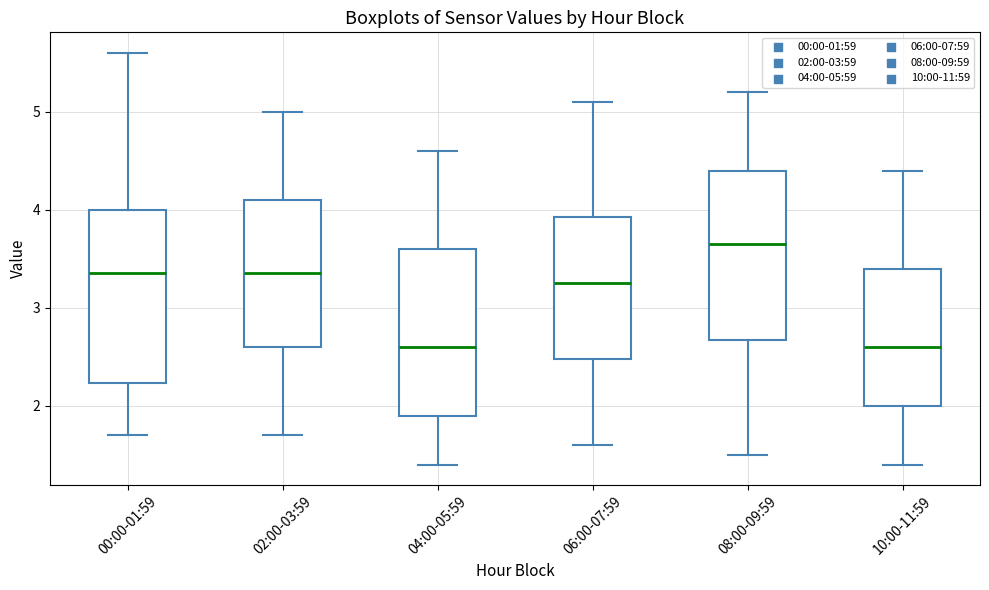

Where does the median line of the box for 10:00-11:59 sit on the y-axis? The values are not printed on the chart, so give them approximately, as read against the axis.

2.6